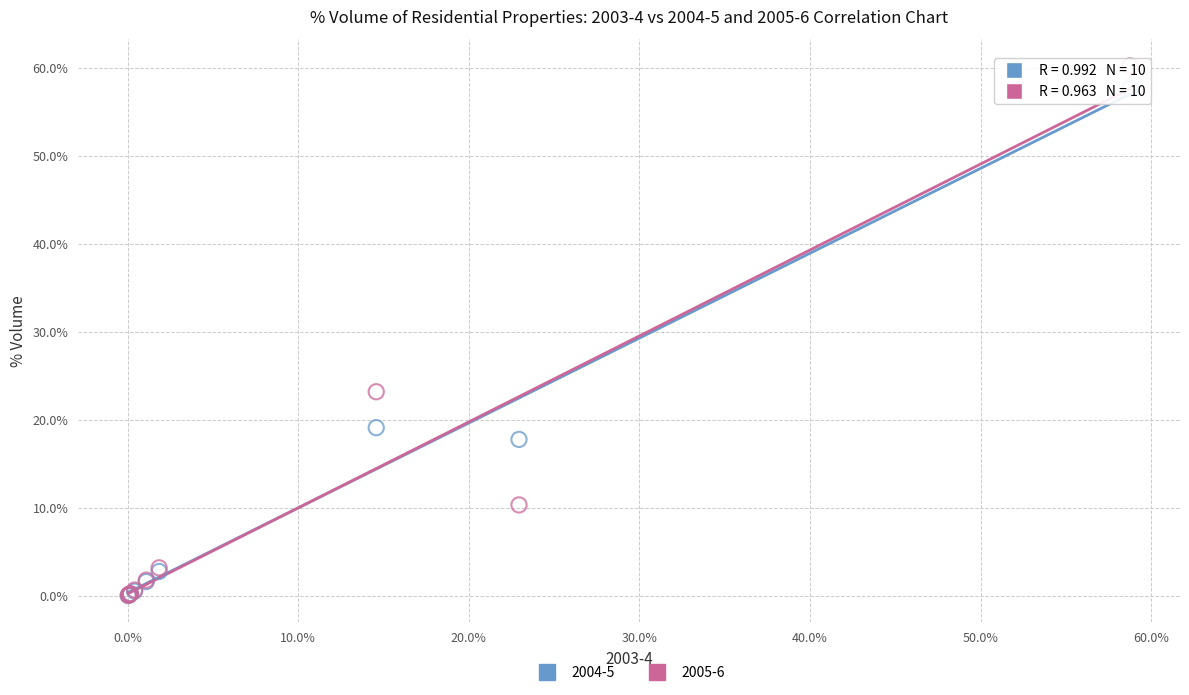

Which series has the largest Y range (max minus min)?

2005-6